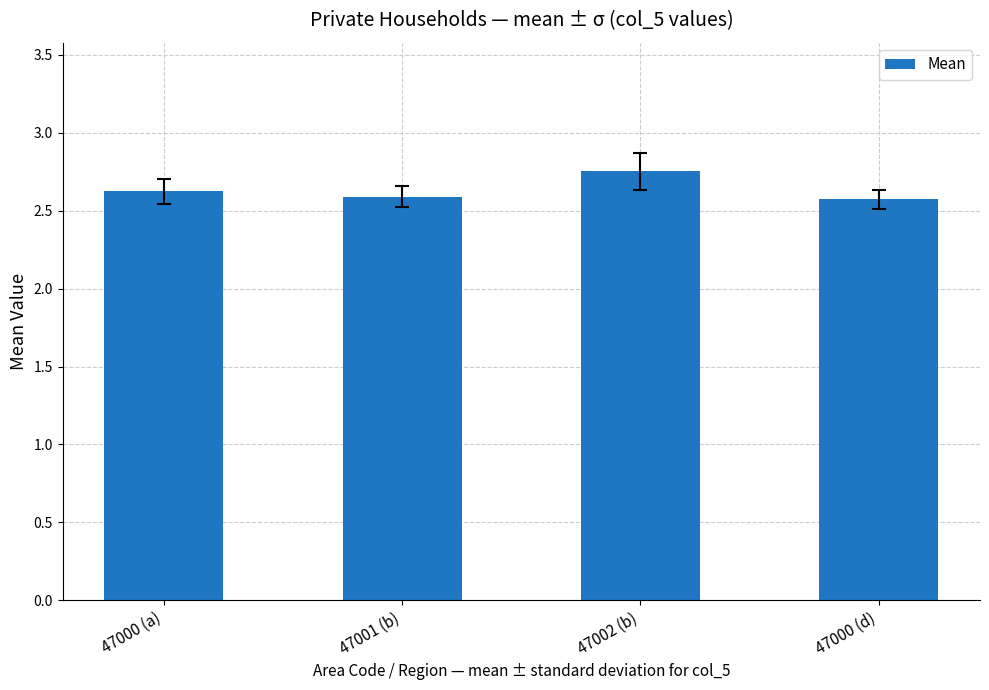

Are the bars horizontal?

No